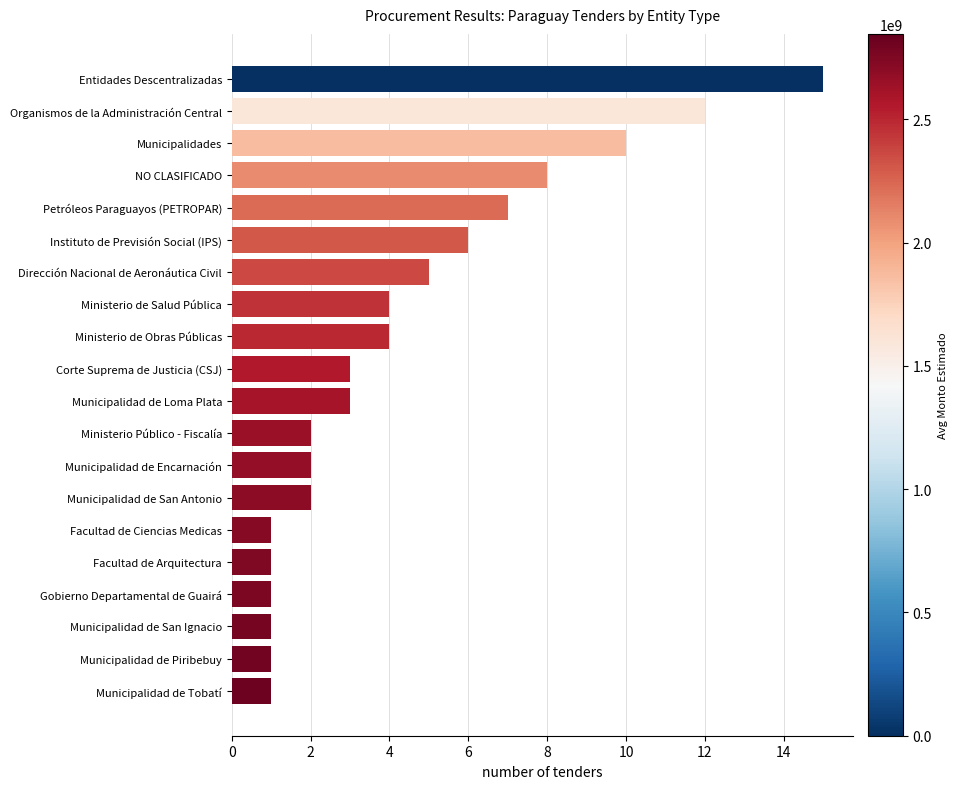

What is the difference between the maximum and minimum values?

14